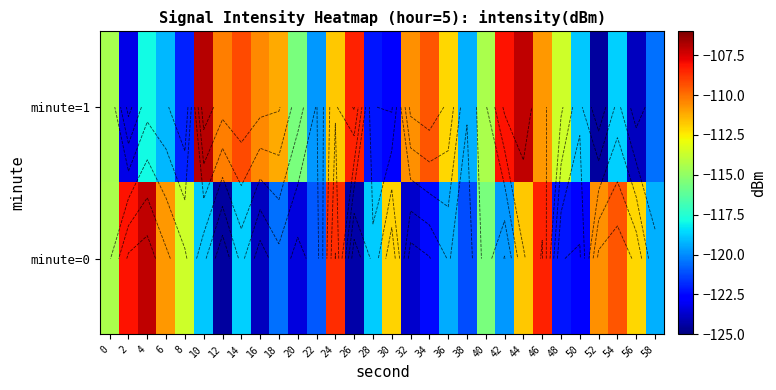

Where does the minute=1 series first go above -114?

10